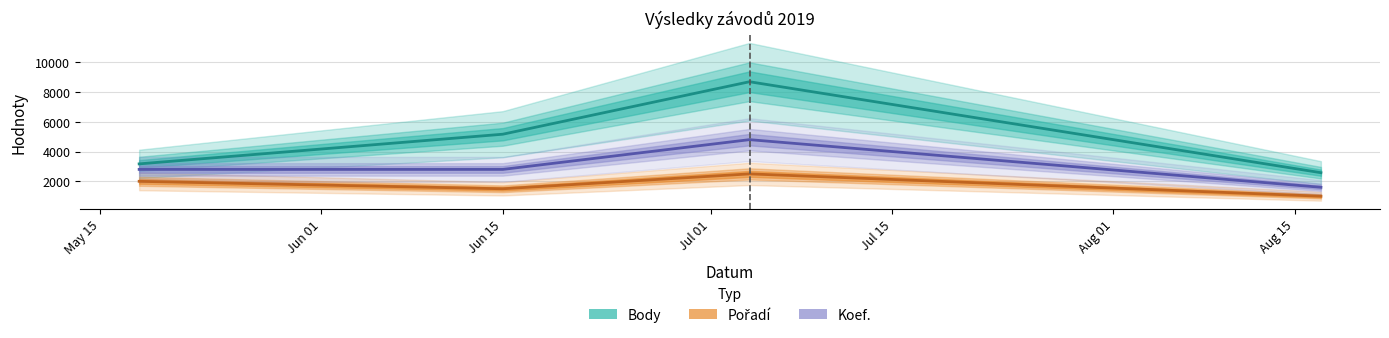

What is the total value across all series at 2019-05-18?

7972